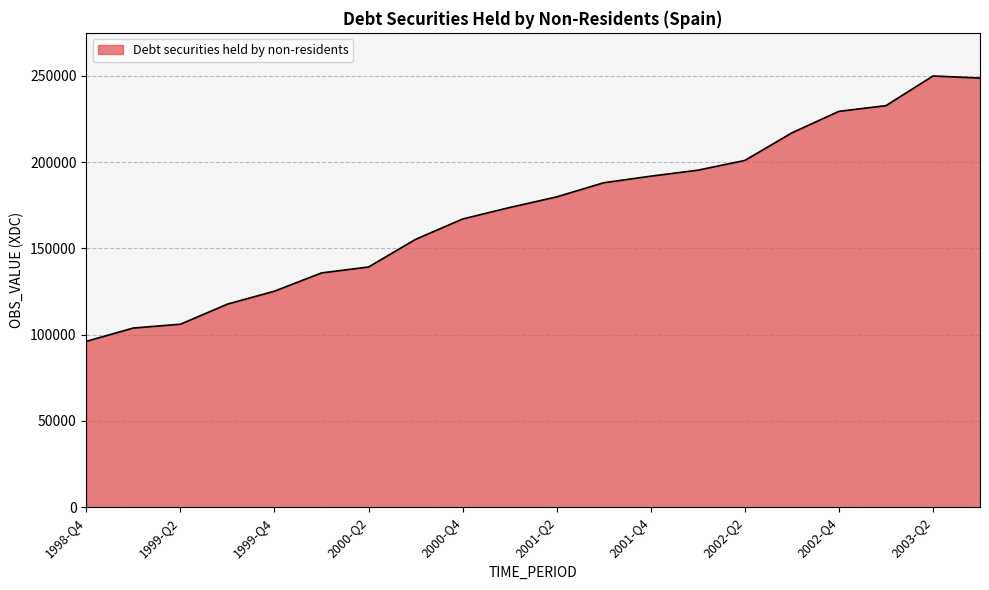

How many lines are shown in the chart?

1